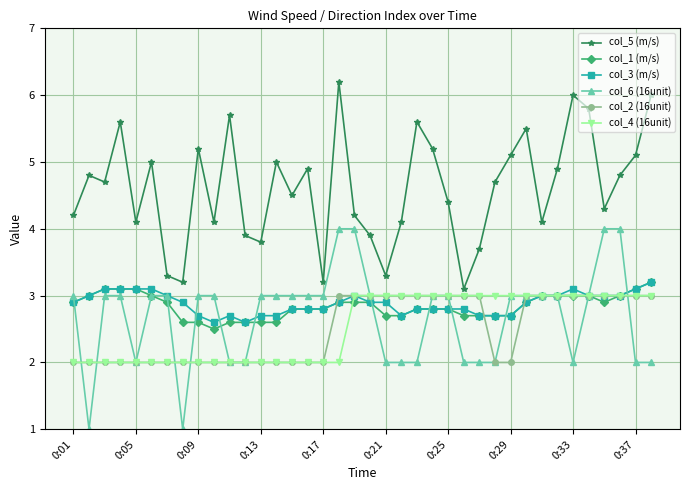

What are all the series names shown in the legend?

col_5 (m/s), col_1 (m/s), col_3 (m/s), col_6 (16unit), col_2 (16unit), col_4 (16unit)